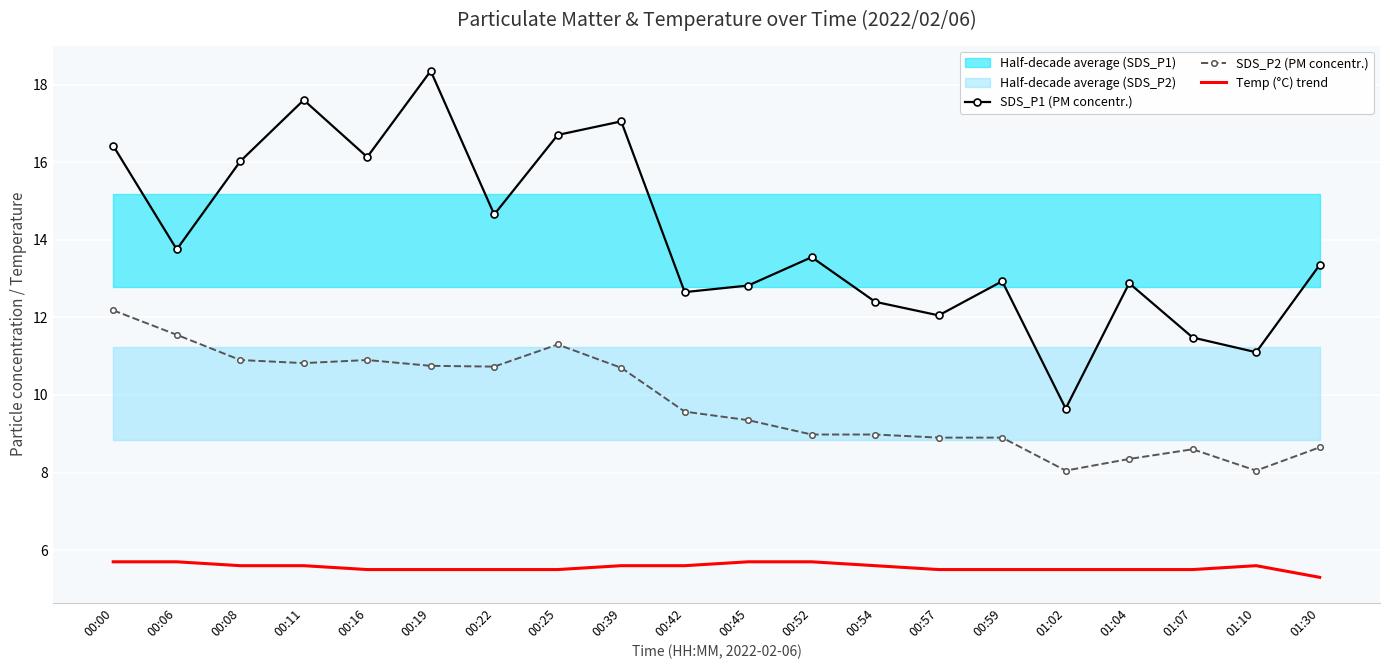

What is the value of the SDS_P2 (PM concentr.) point at the 2nd from the left?

11.6